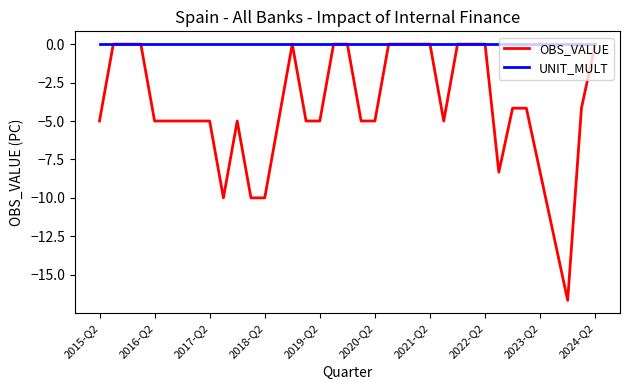

What is the minimum value shown in the chart?

-16.7